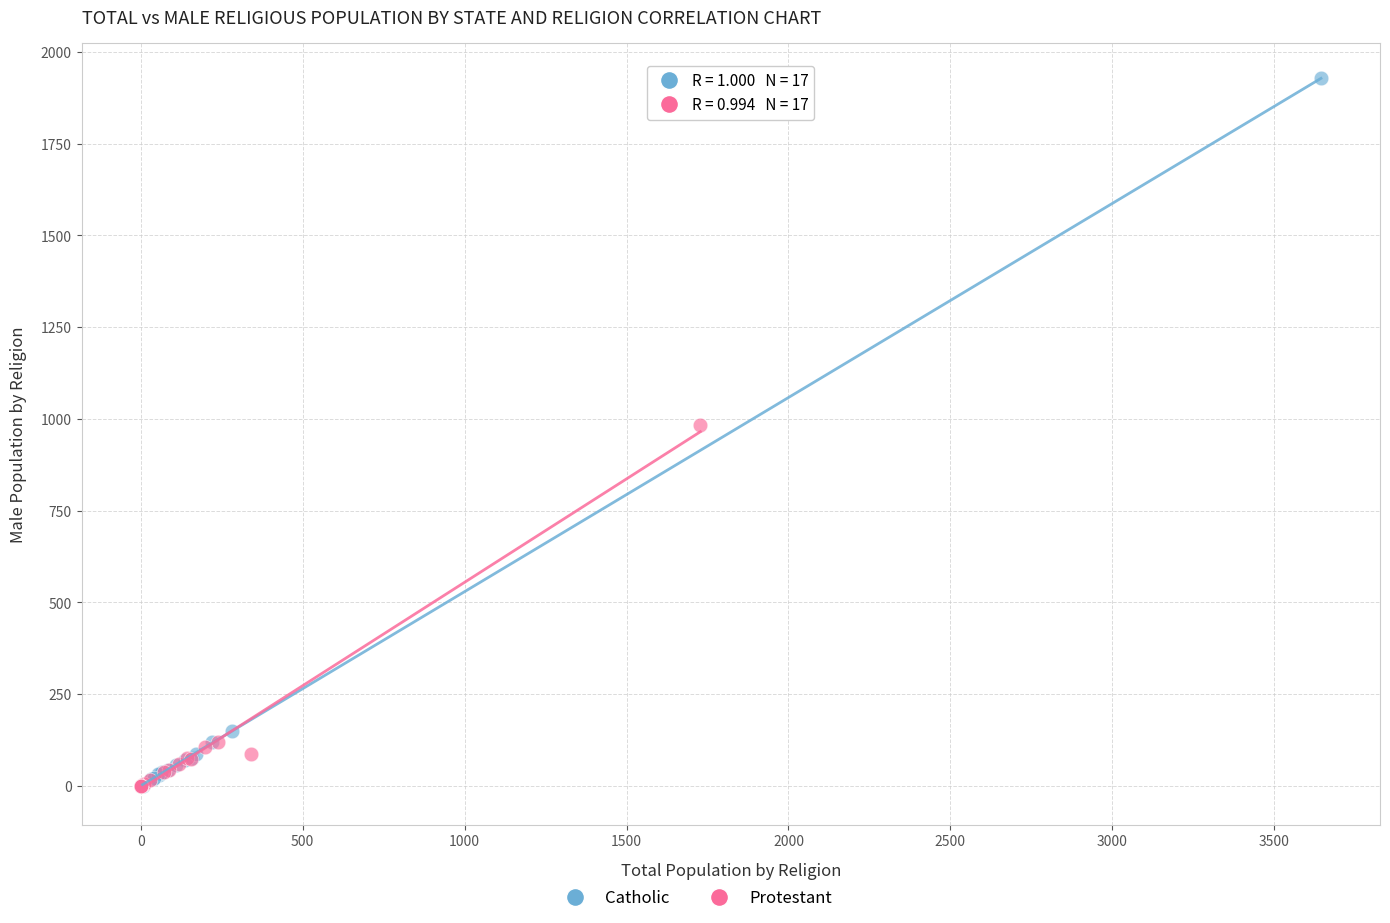

Which series contains the highest Y value?

Catholic